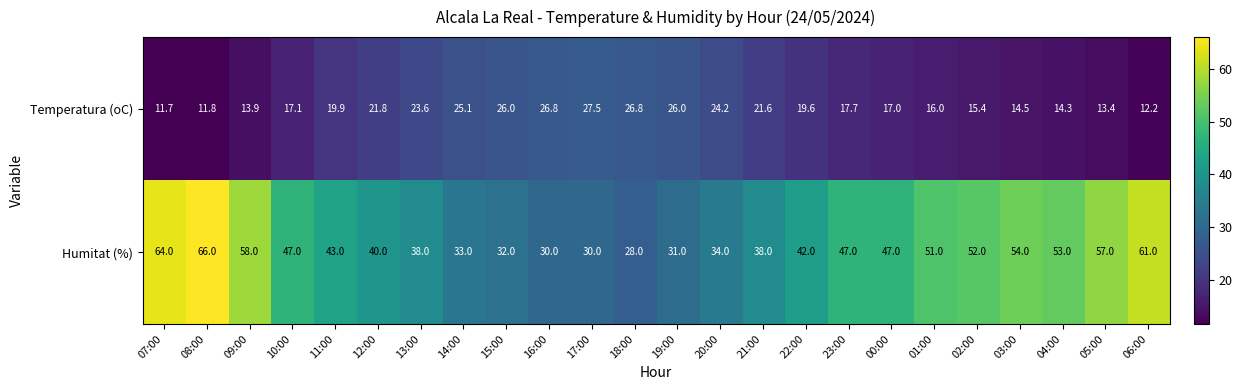

Where is Temperatura (oC) nearest to the value 19?

22:00